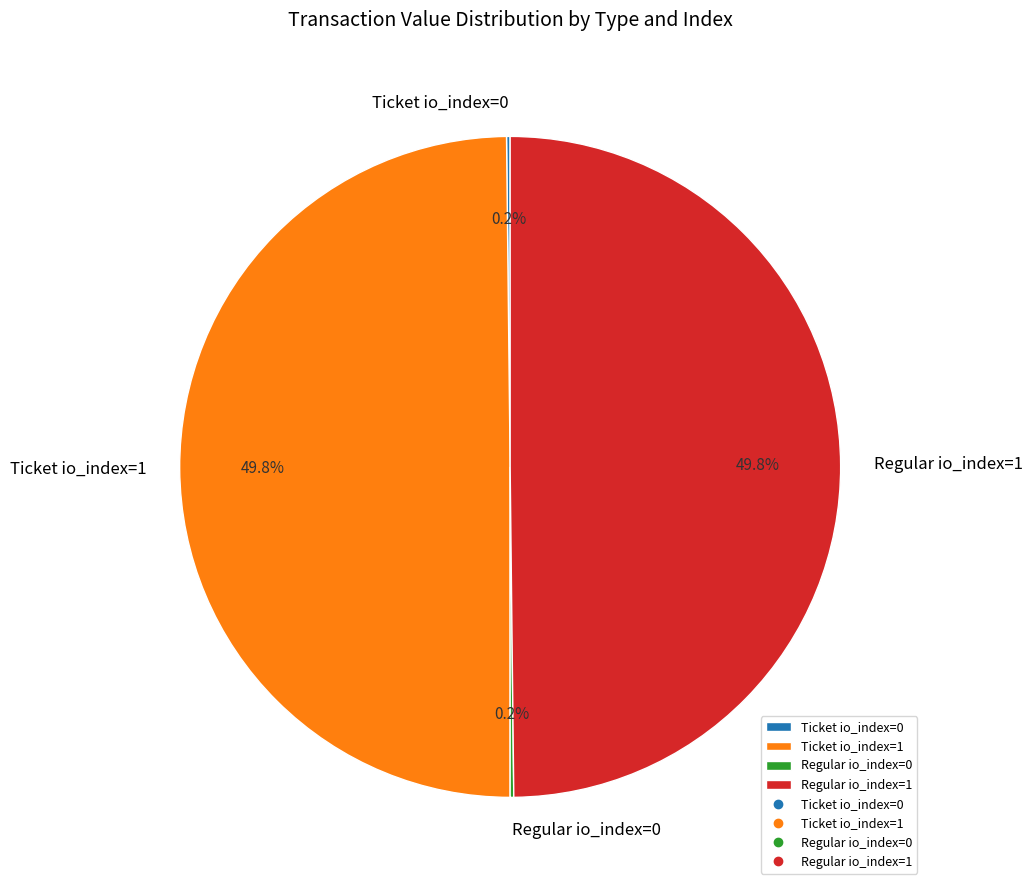

Approximately how many times larger is the value at Regular io_index=1 compared to Ticket io_index=1?

1.0